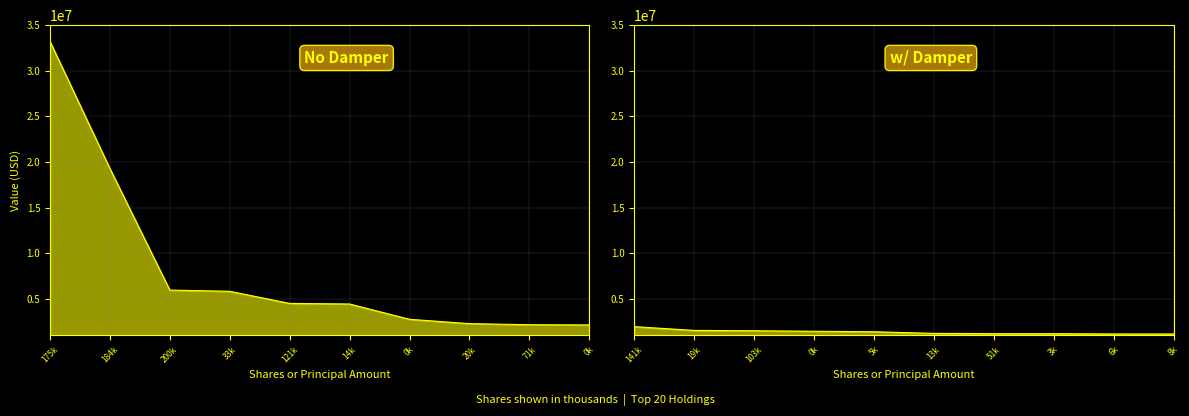

What is the greatest value displayed?

1938000